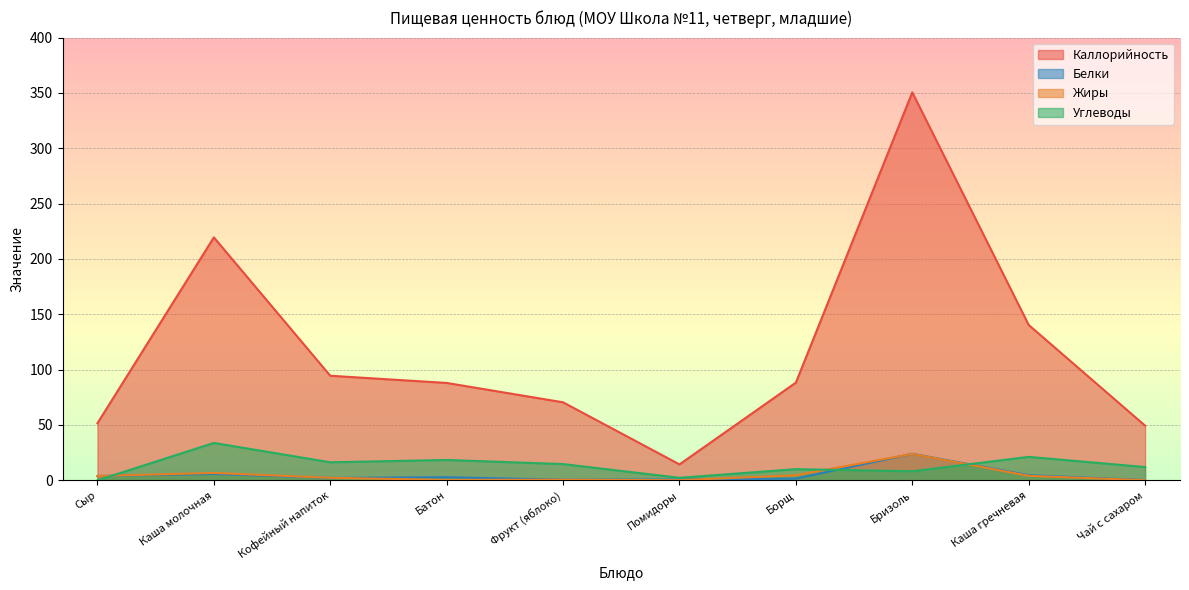

Is the value of Жиры at Сыр greater than the value of Углеводы at Бризоль?

No